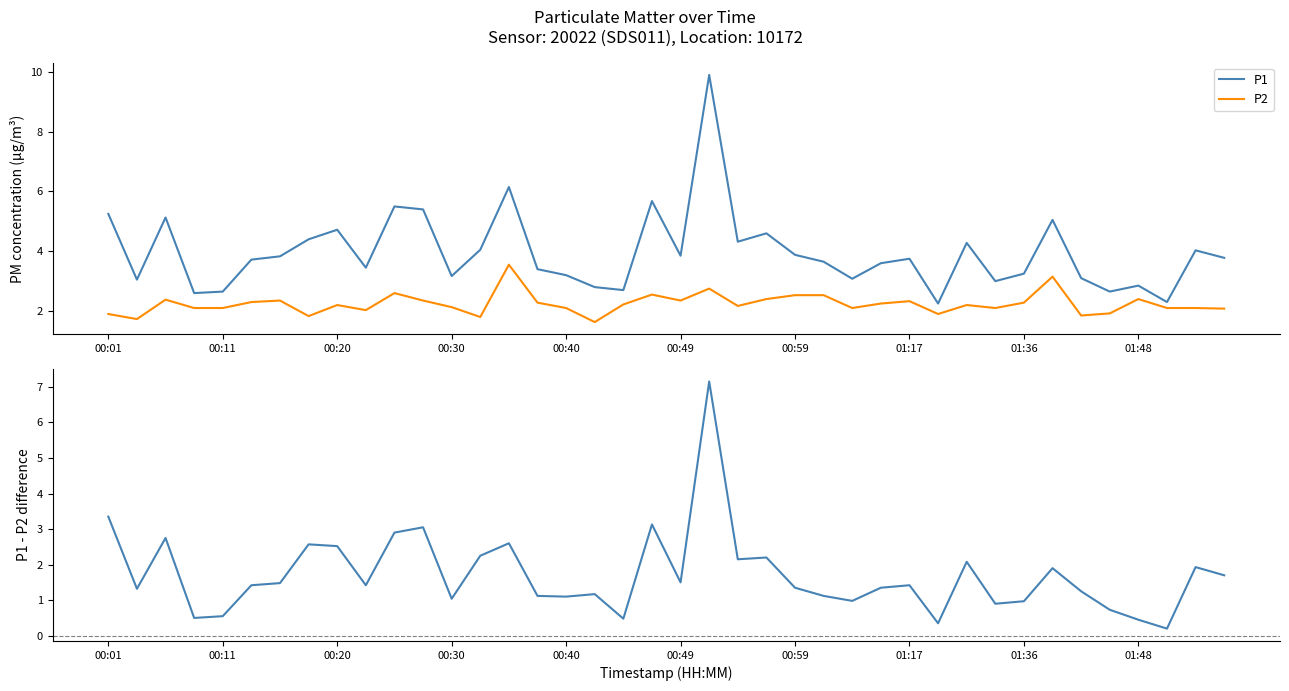

What is the highest value of the P1 series?

9.9